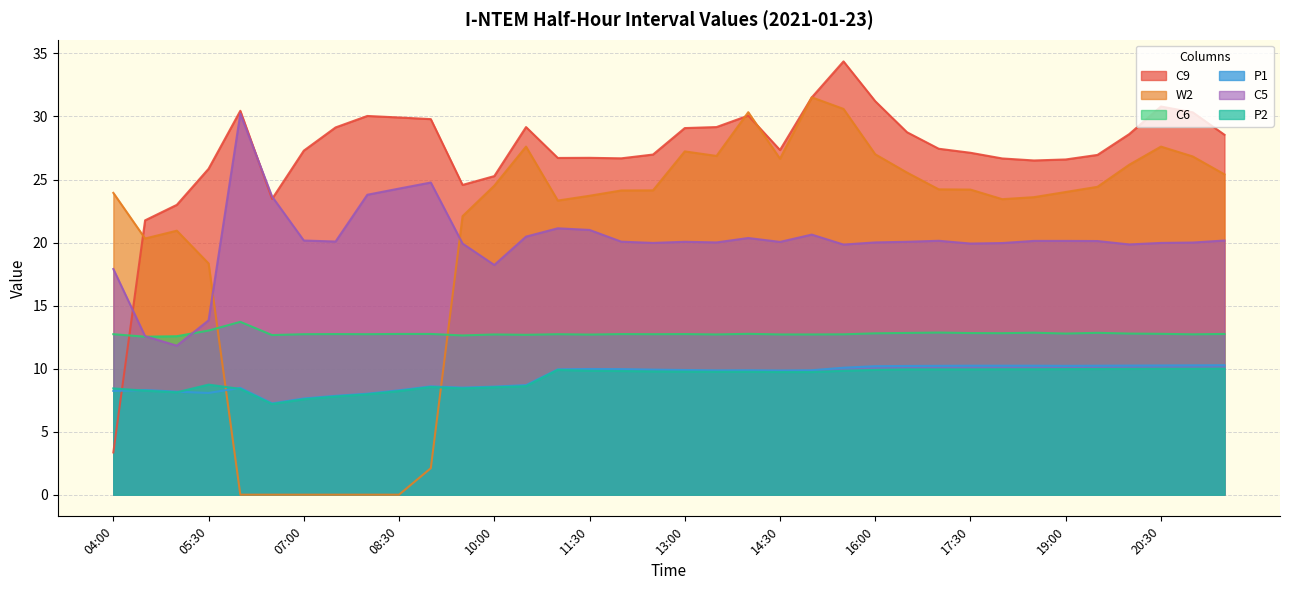

Does the chart have visible grid lines?

Yes